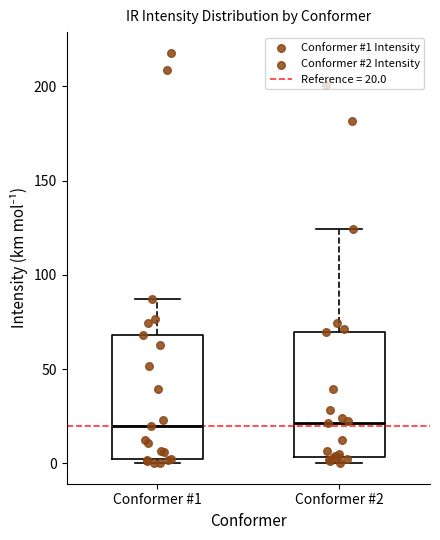

Where does the median line of the box for Conformer #1 sit on the y-axis? The values are not printed on the chart, so give them approximately, as read against the axis.

20